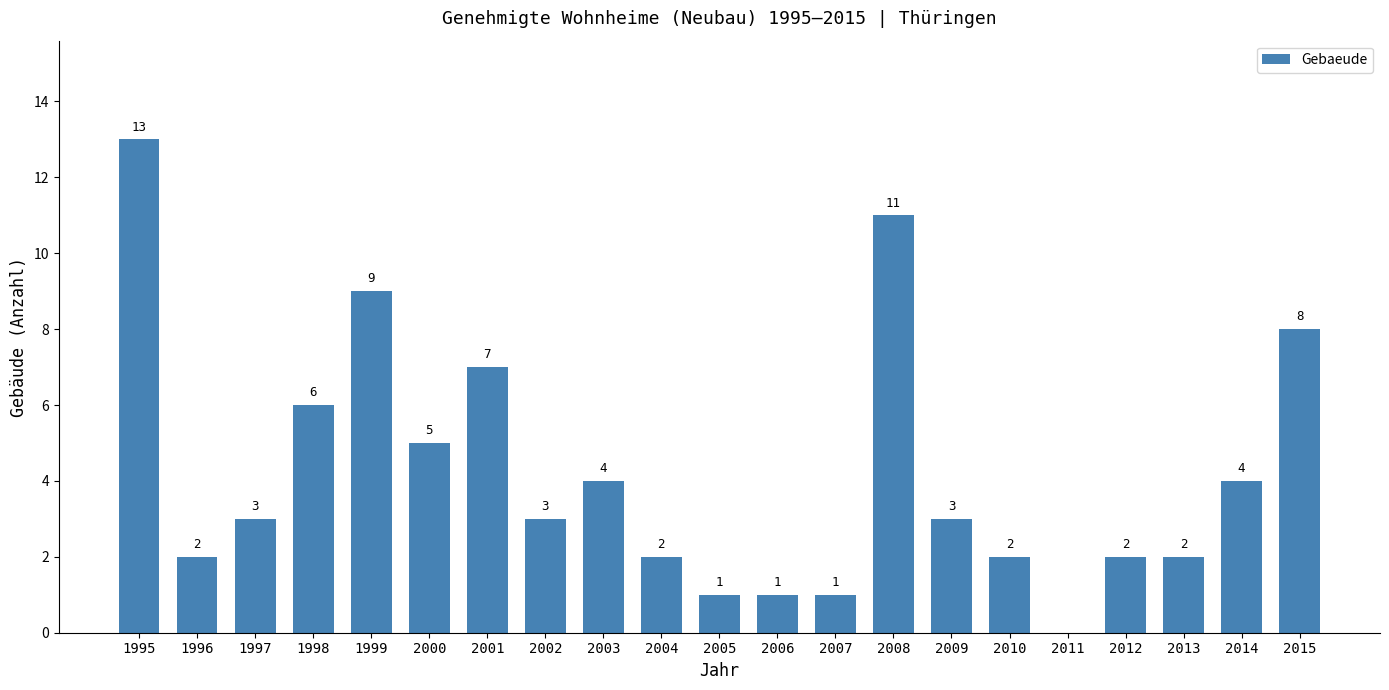

What is the average value?

4